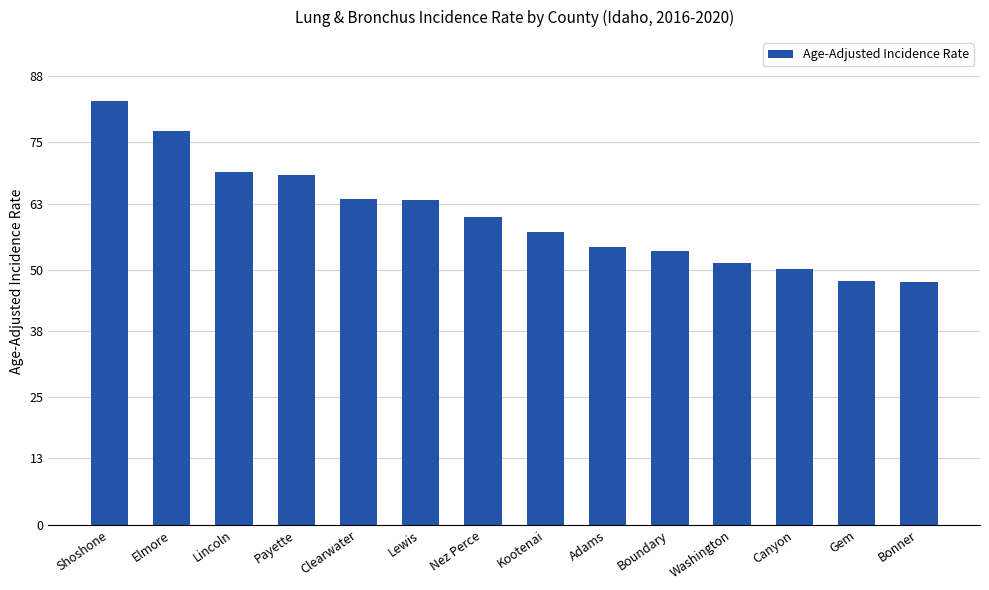

What is the label of the 10th bar from the left?

Boundary